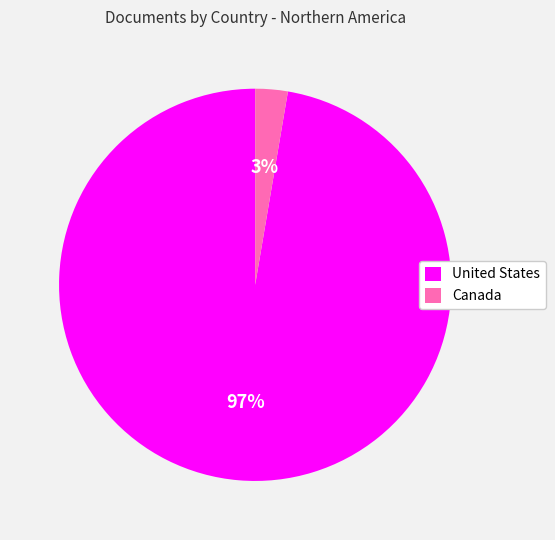

To the nearest percent, what portion does United States represent?

97%